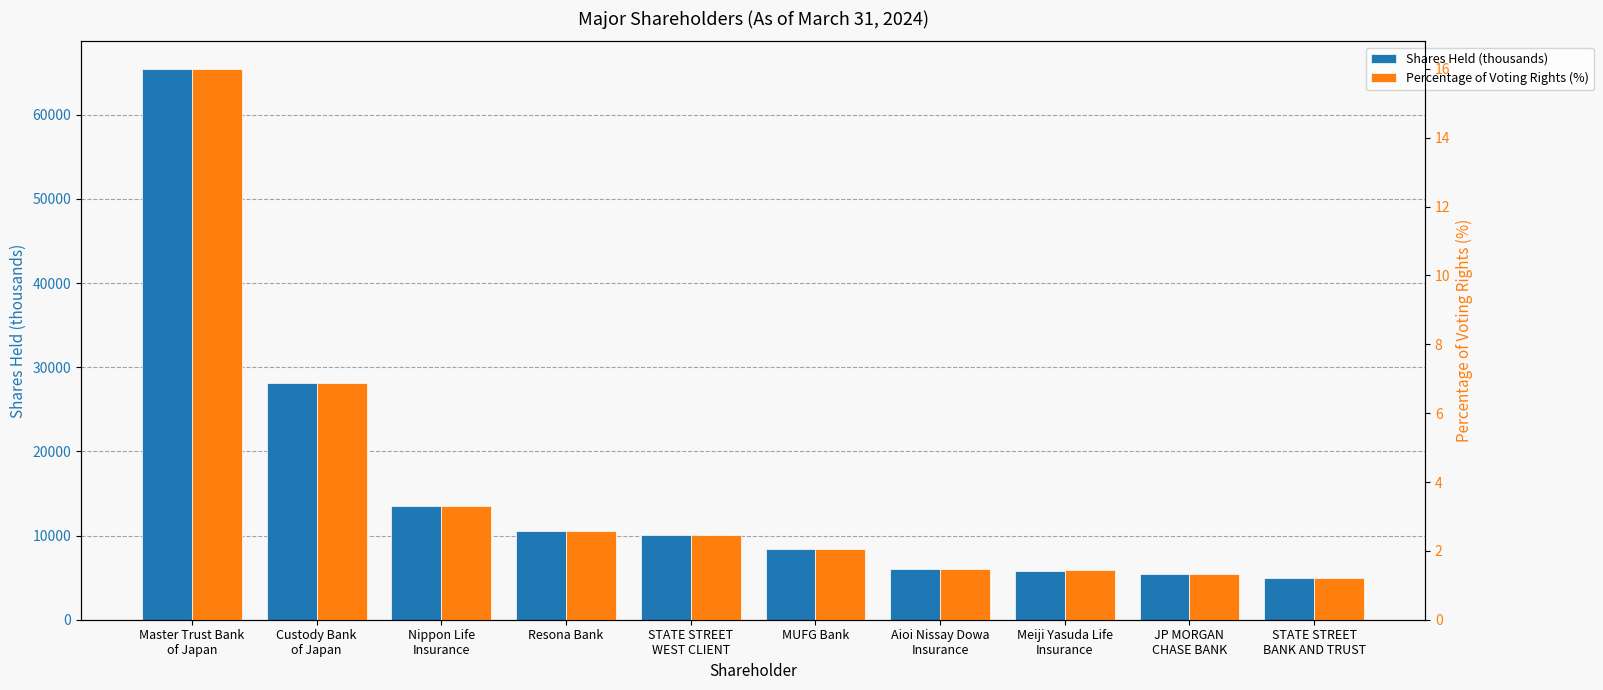

What are all the series names shown in the legend?

Shares Held (thousands), Percentage of Voting Rights (%)